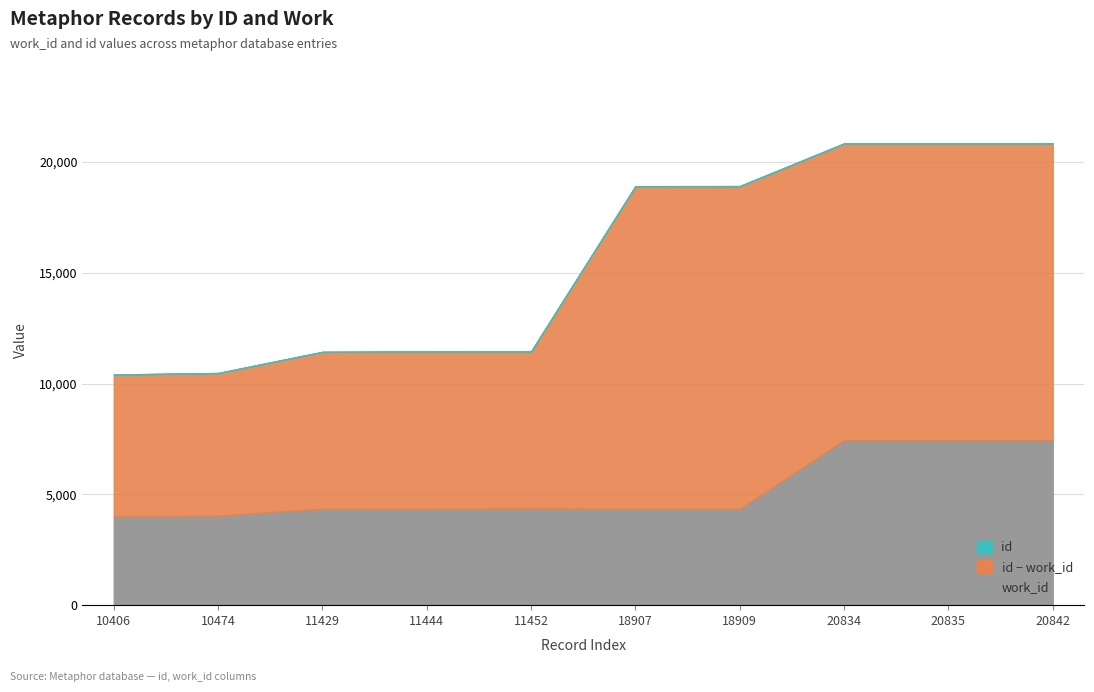

What is the spread (max minus min) of values at 10474?

6436